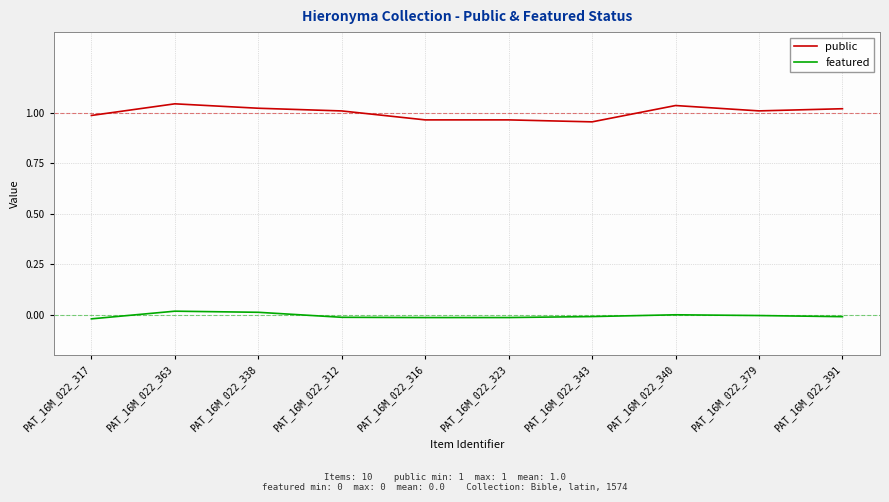

Rank the series by their average value, from lowest to highest.

featured, public